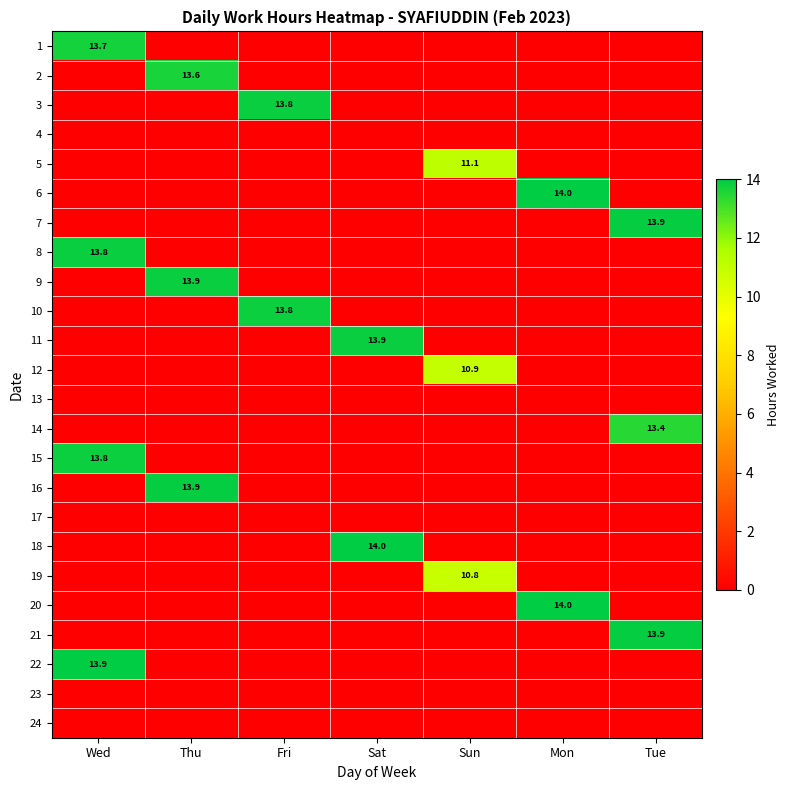

The 18 series shows 14.0 at Sat. True or false?

True